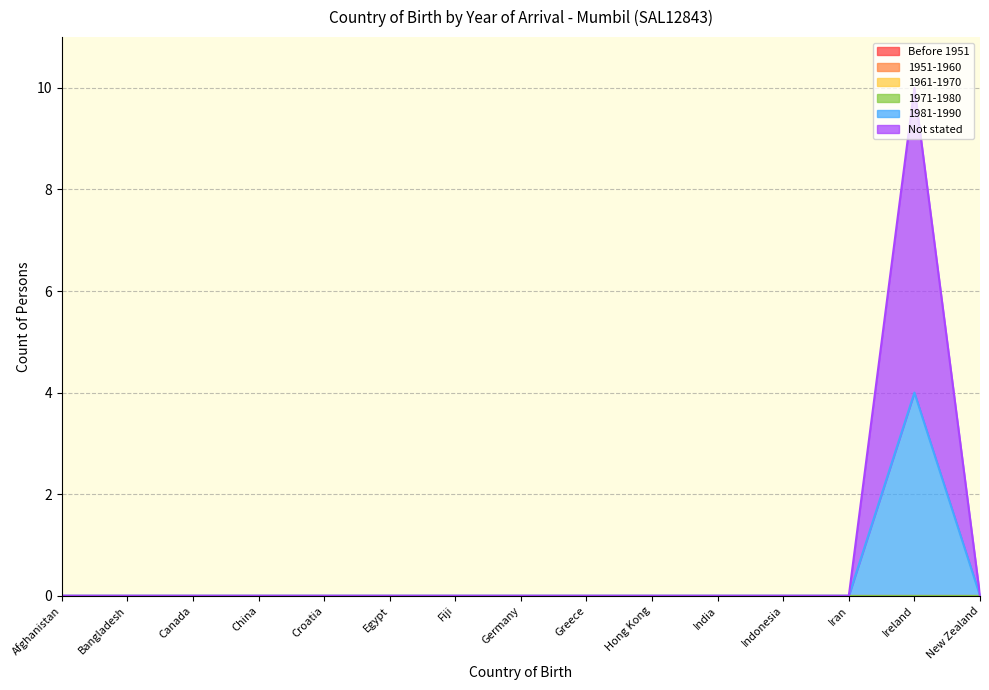

What is the greatest value displayed?

6